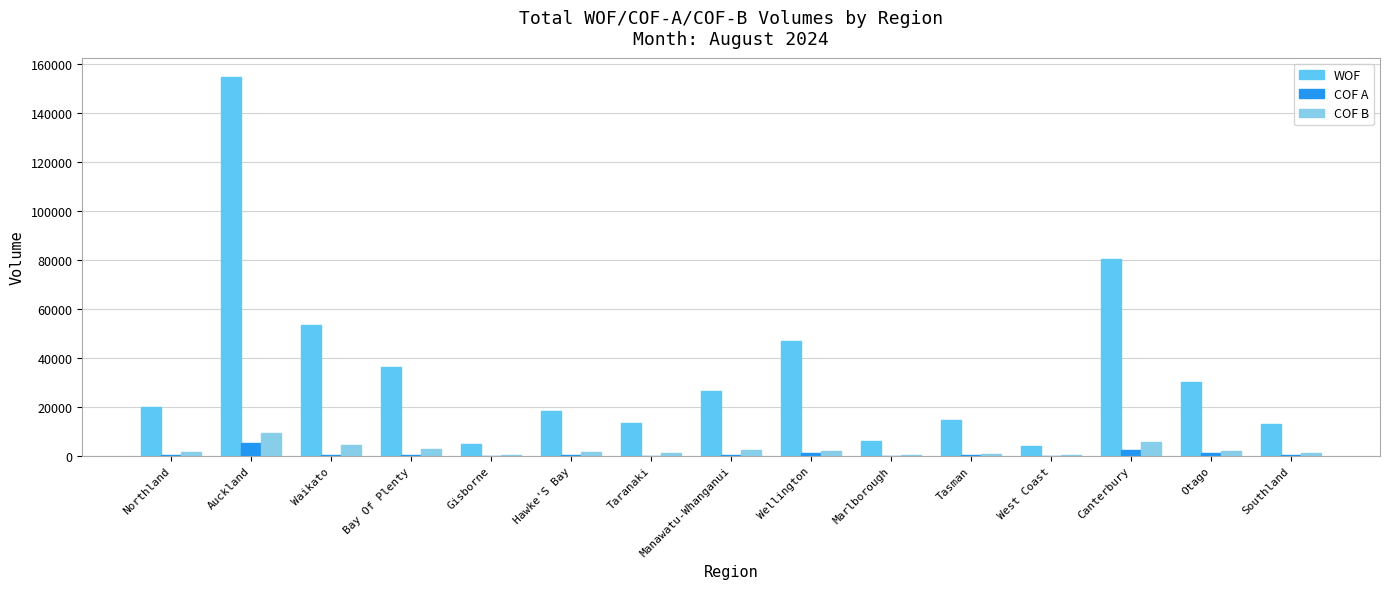

What is the maximum value for WOF?

154790